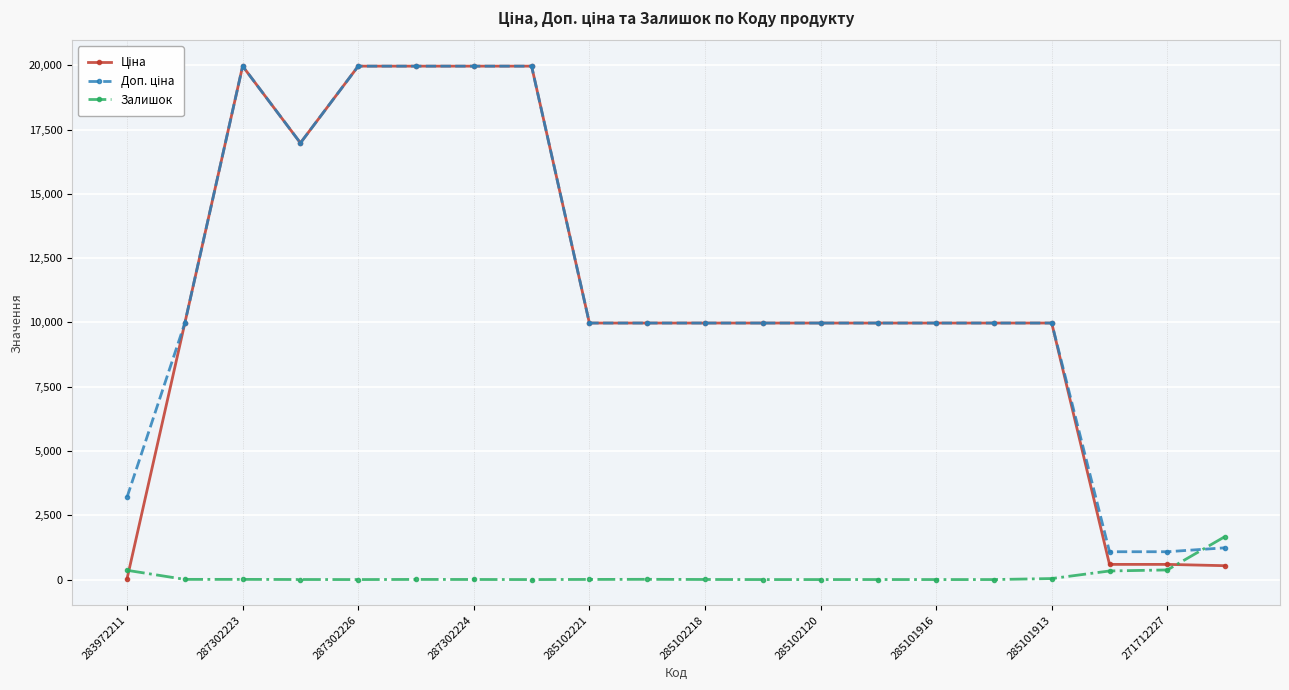

At how many categories does at least one series exceed 16744?

6